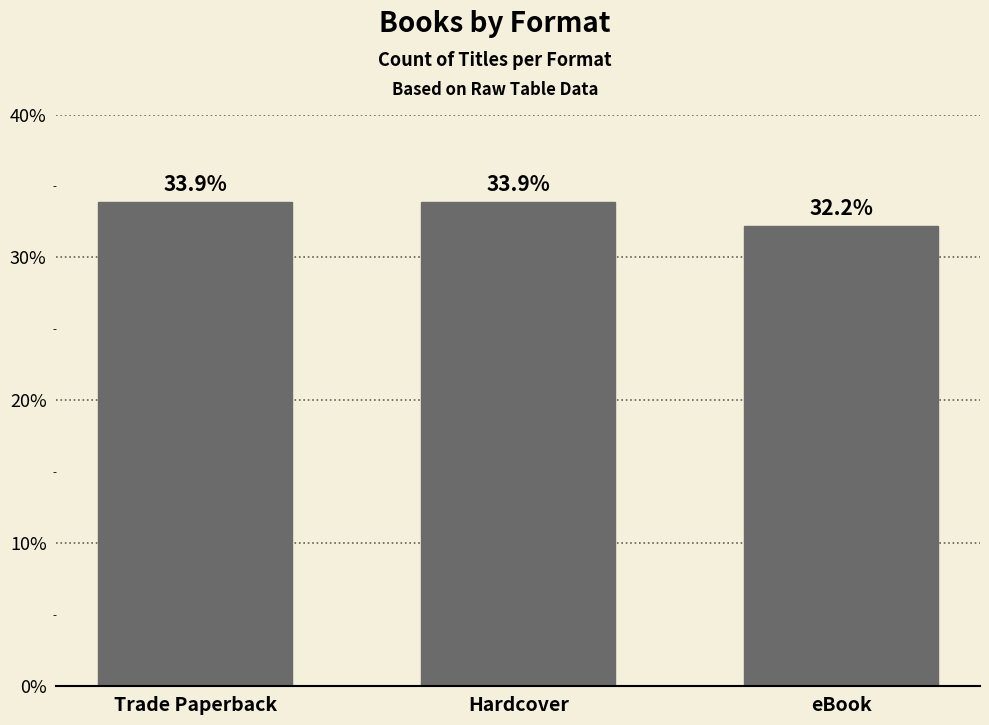

Where is the data nearest to the value 33?

eBook